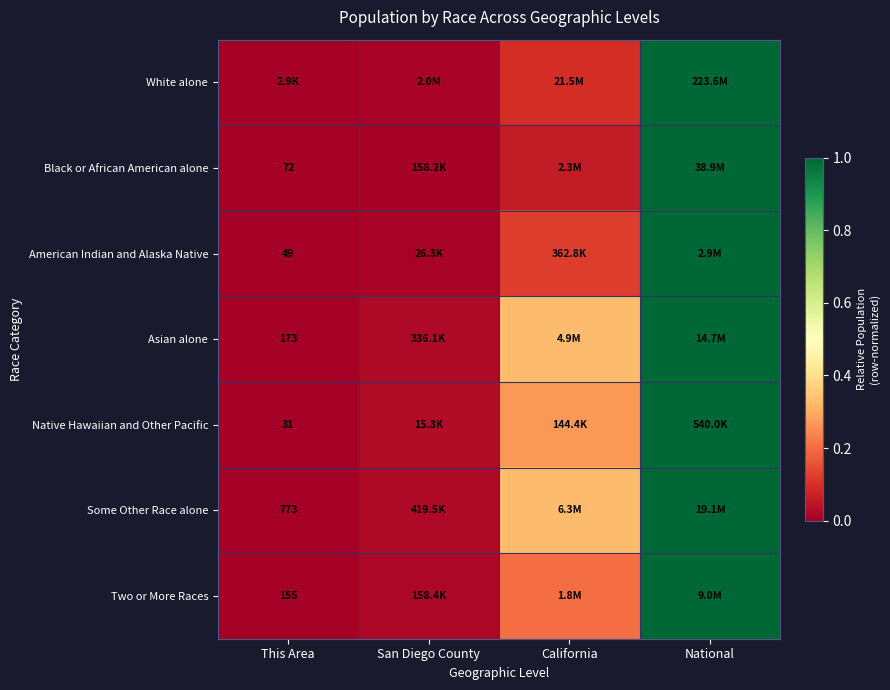

What is the total value across all series at California?

1.4